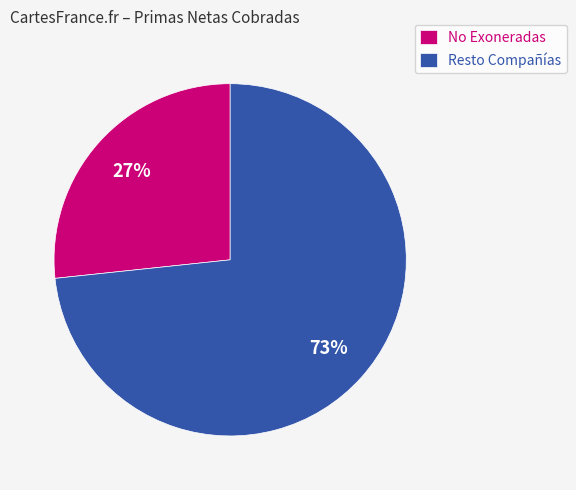

To the nearest percent, what is the average slice percentage?

50%